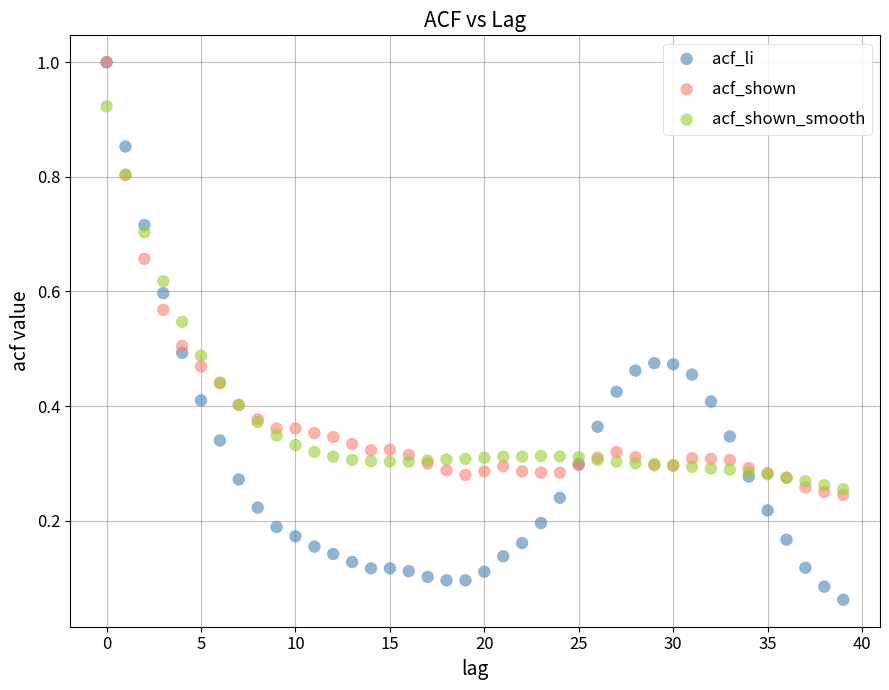

What are all the series names shown in the legend?

acf_li, acf_shown, acf_shown_smooth